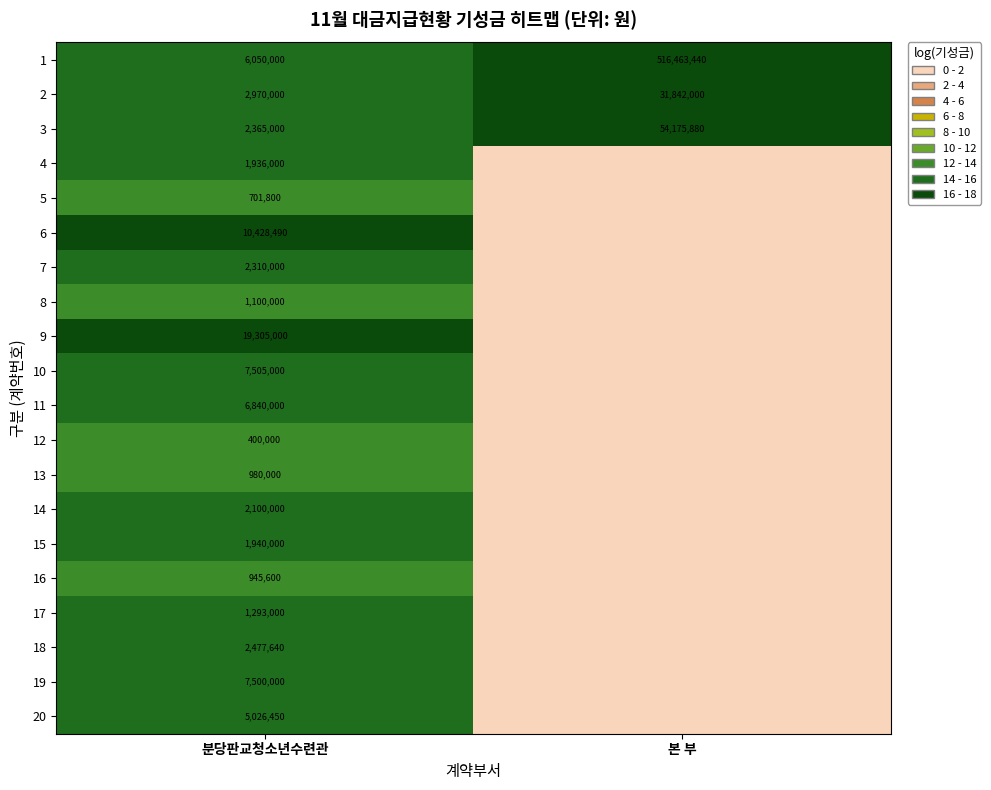

At which label does 3 reach its minimum?

분당판교청소년수련관